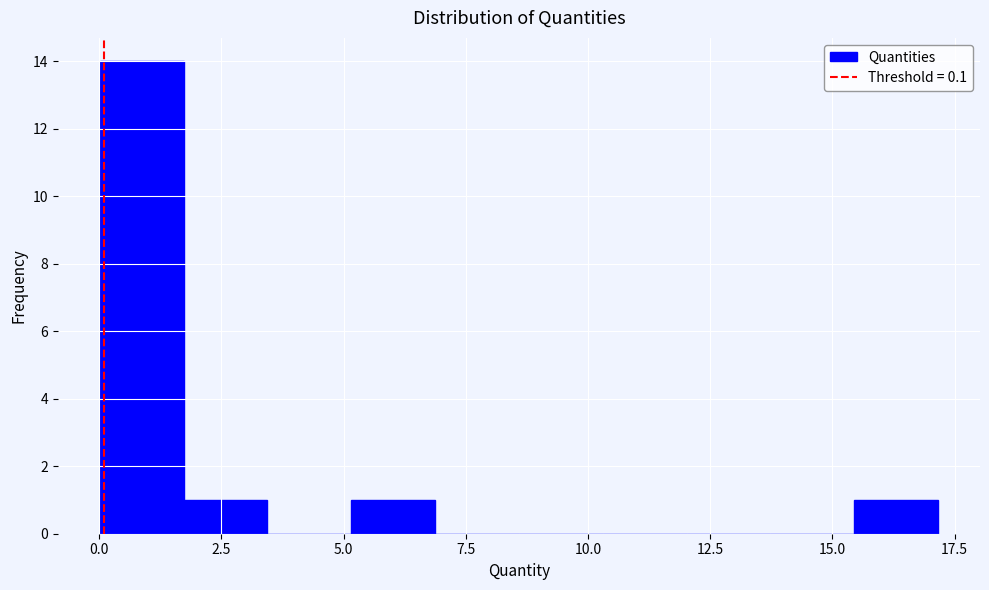

Around what value on the x-axis is the tallest bar? Give the approximate position of its centre, as read against the axis.

1.0